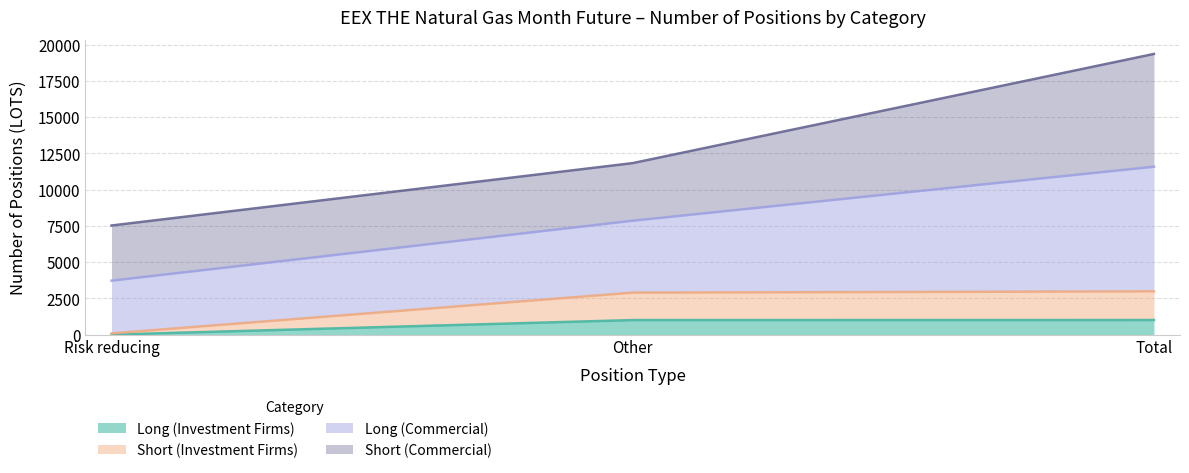

At which category does the chart reach its minimum across all series?

Risk reducing